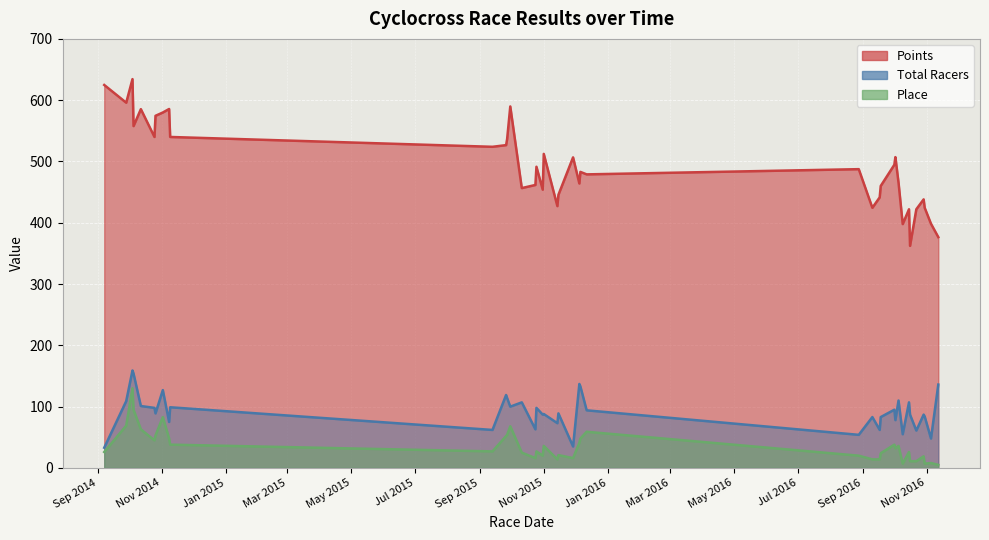

List the series in order of their peak value, lowest first.

Place, Total Racers, Points